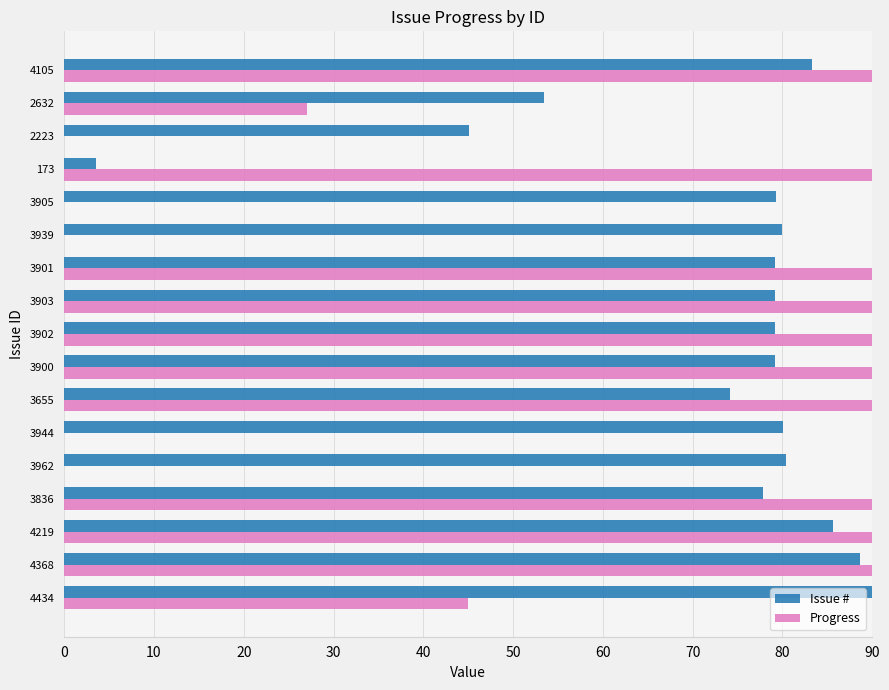

What is the sum of the Issue # values at 3901 and 4434?

169.2